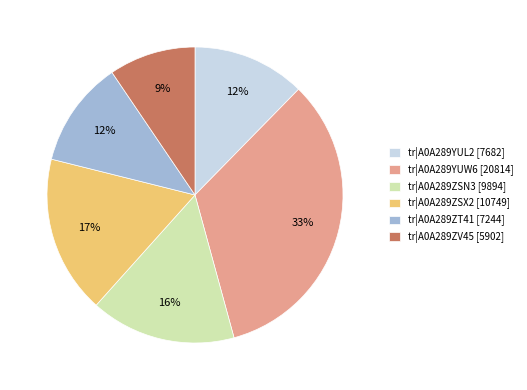

Between tr|A0A289ZSX2 [10749] and tr|A0A289ZV45 [5902], which is larger?

tr|A0A289ZSX2 [10749]